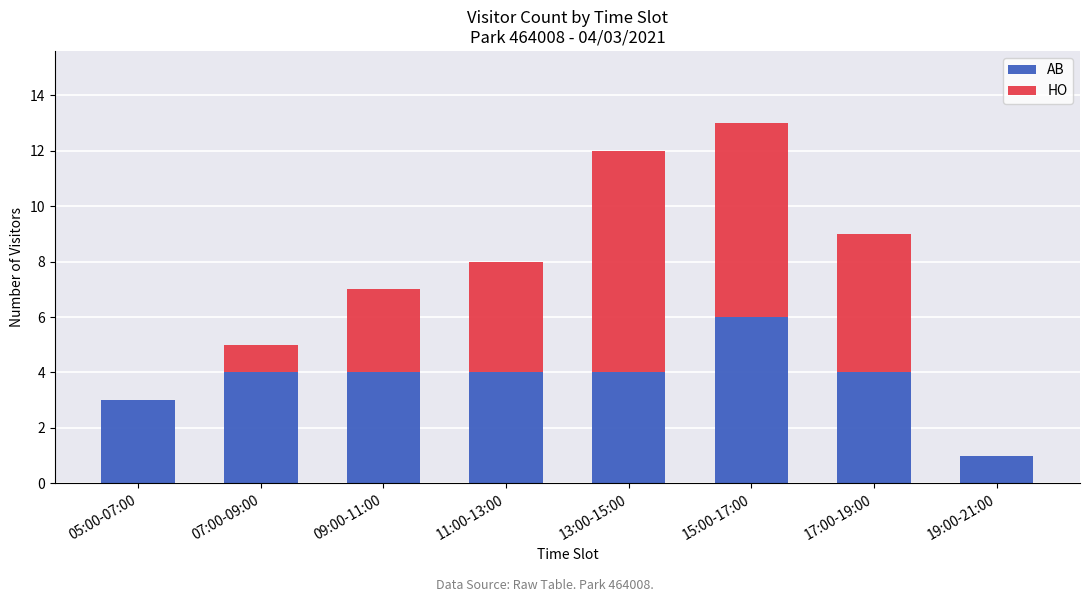

At which category is the sum across all series the highest?

15:00-17:00